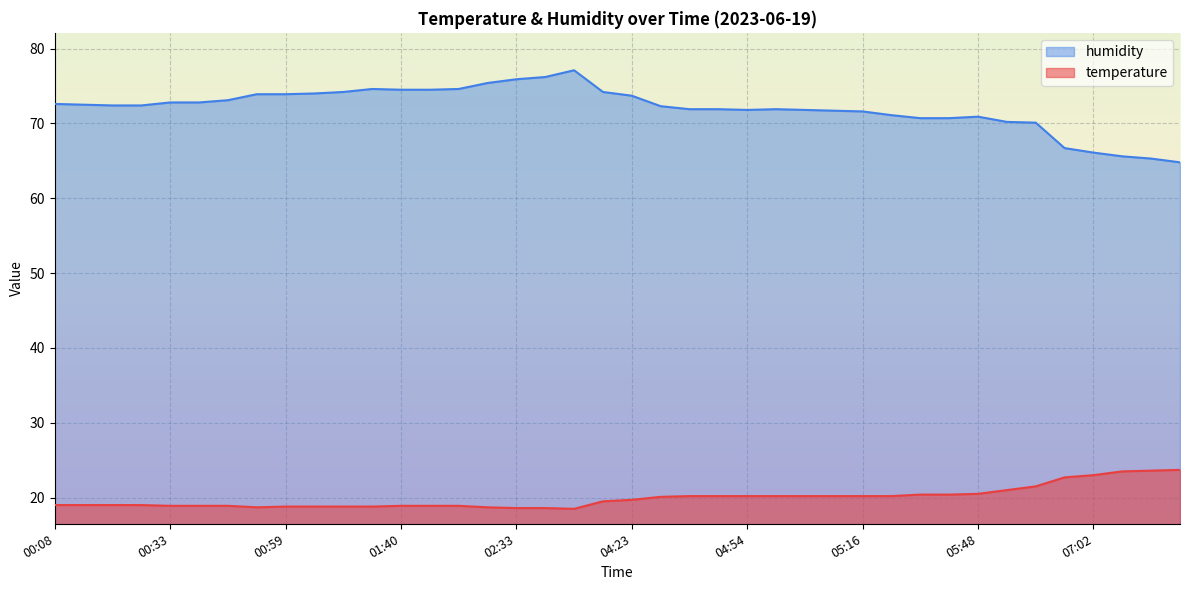

Is the value of humidity at 01:40 greater than the value of temperature at 01:21?

Yes